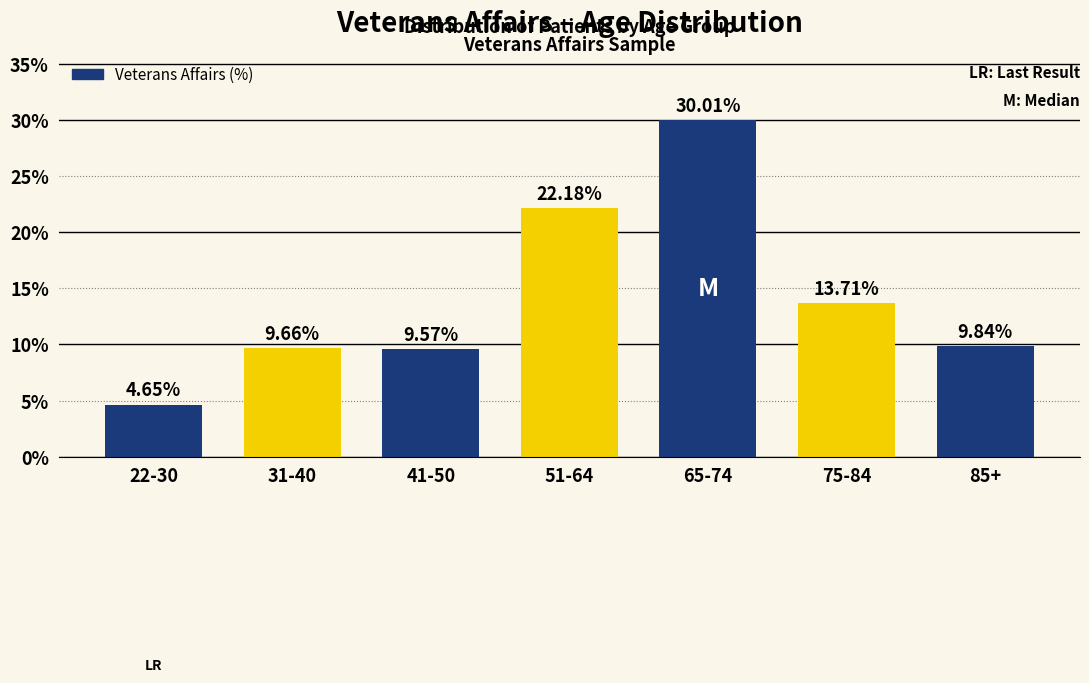

What is the difference between the maximum and minimum values?

25.4